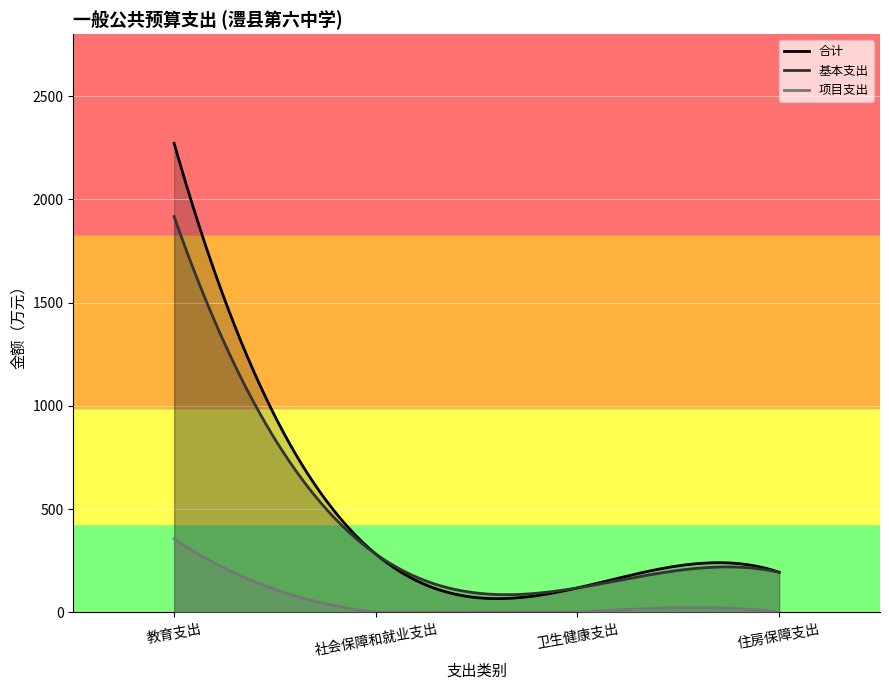

True or false: 合计 has more than 1 interior local peaks.

False